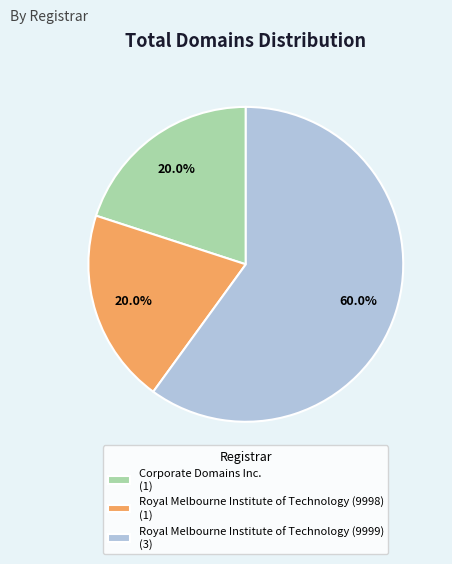

True or false: Royal Melbourne Institute of Technology (9999) accounts for 60% of the total.

True